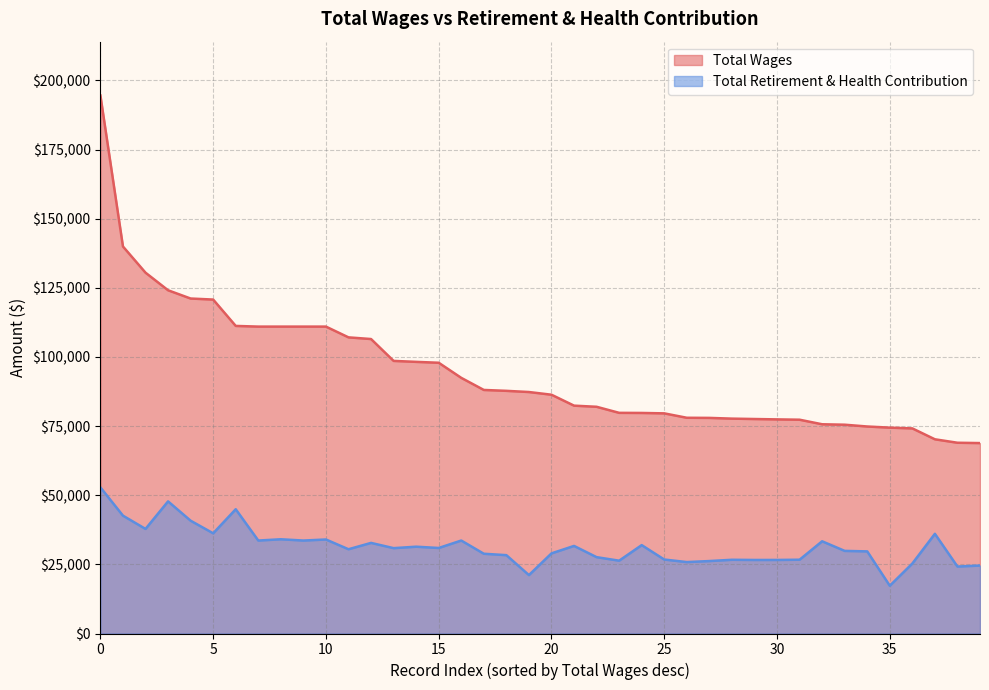

True or false: Total Wages and Total Retirement & Health Contribution cross at least once.

False